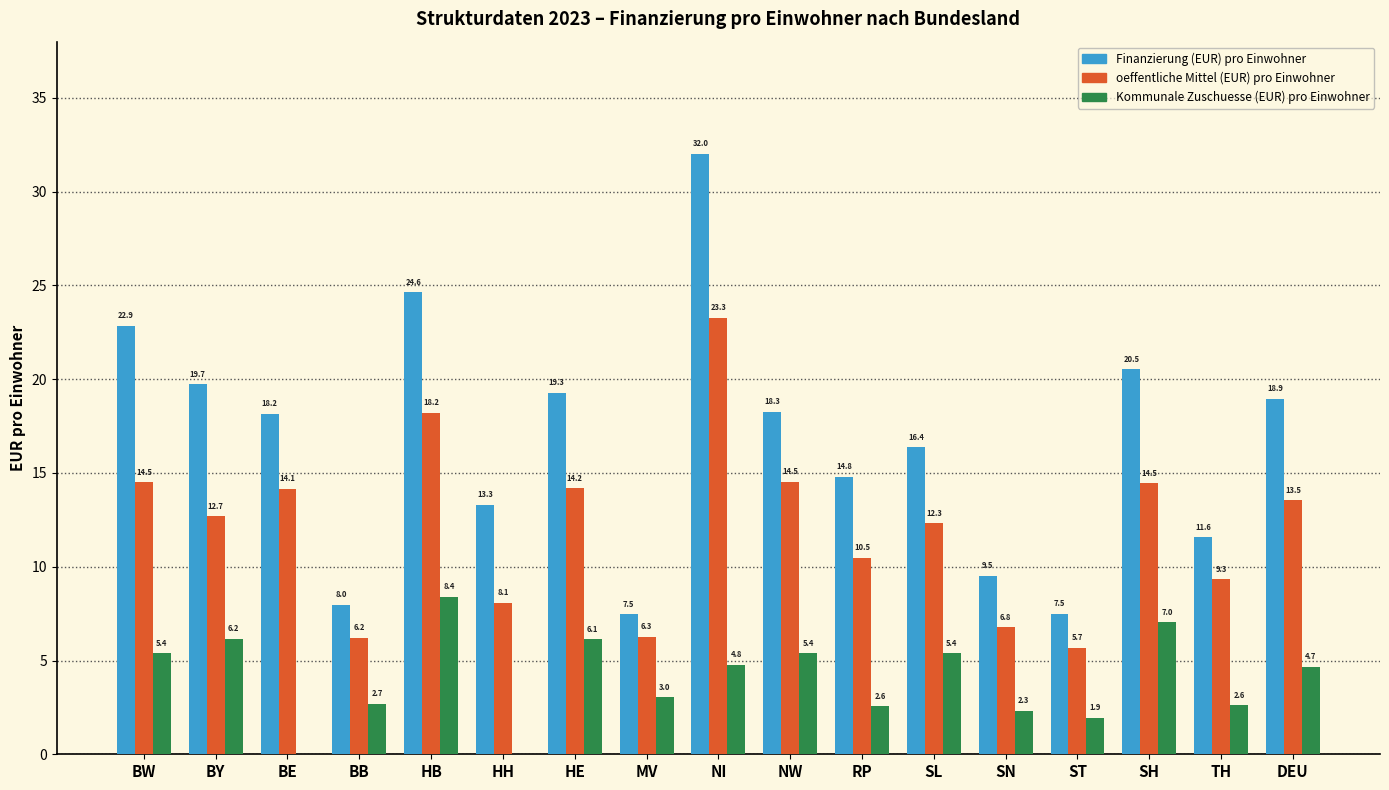

The value of oeffentliche Mittel (EUR) pro Einwohner at ST is 9.8. True or false?

False